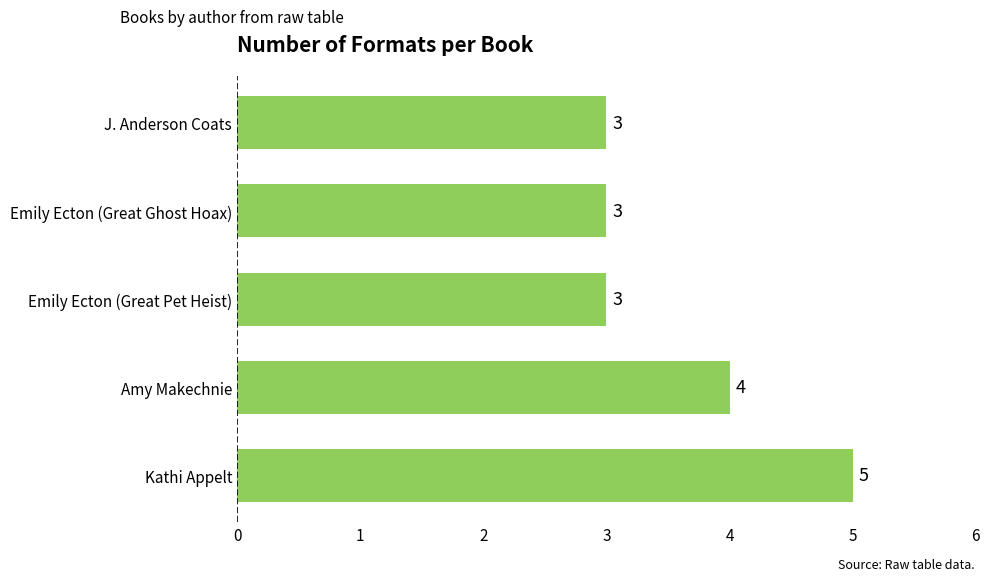

What is the difference between the second highest and minimum values?

1